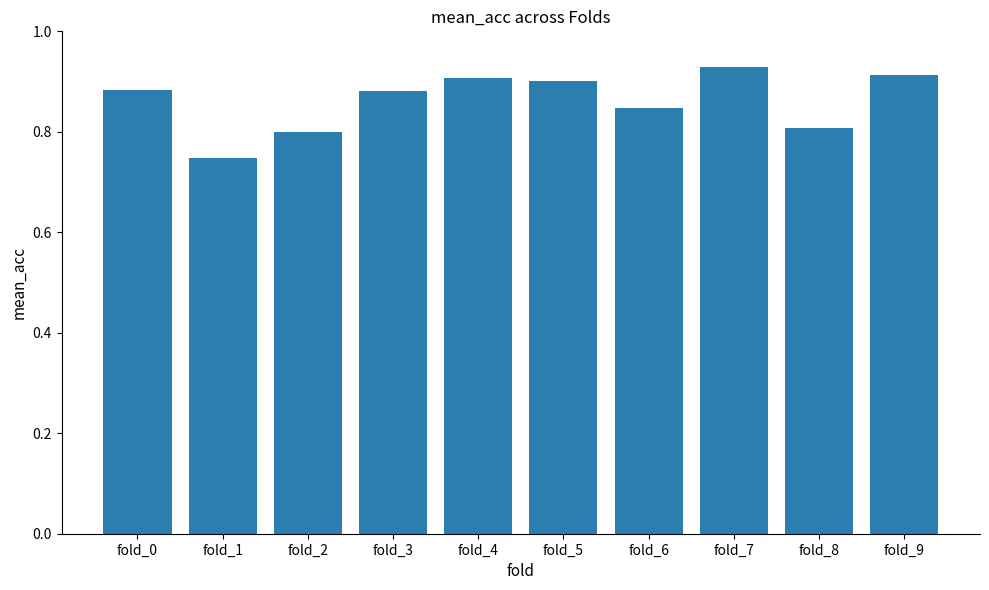

Which label corresponds to the largest value in the chart?

fold_7